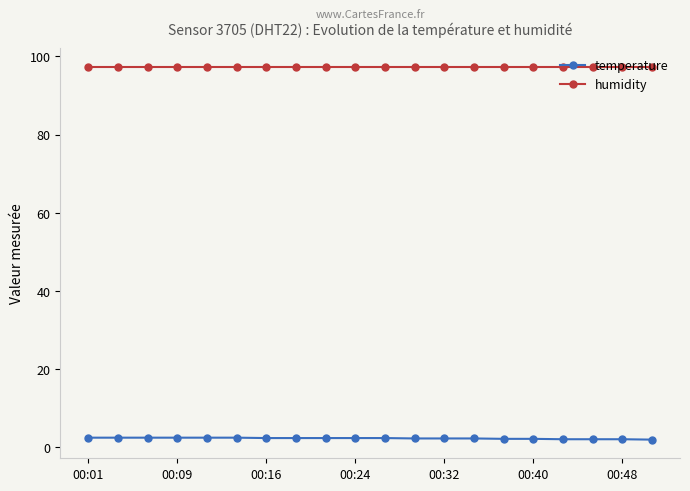

Rank the series by their maximum value, from lowest to highest.

temperature, humidity